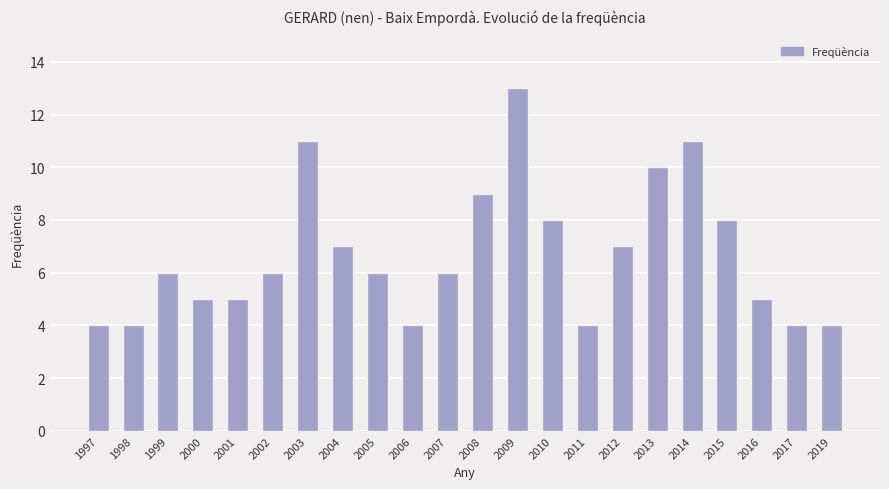

Is it true that the value at 2009 is 13?

True